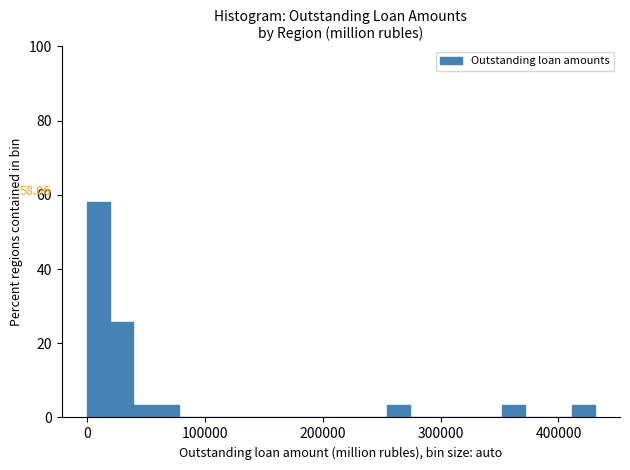

Read against the x-axis, roughly where is the centre of the tallest bar?

10000